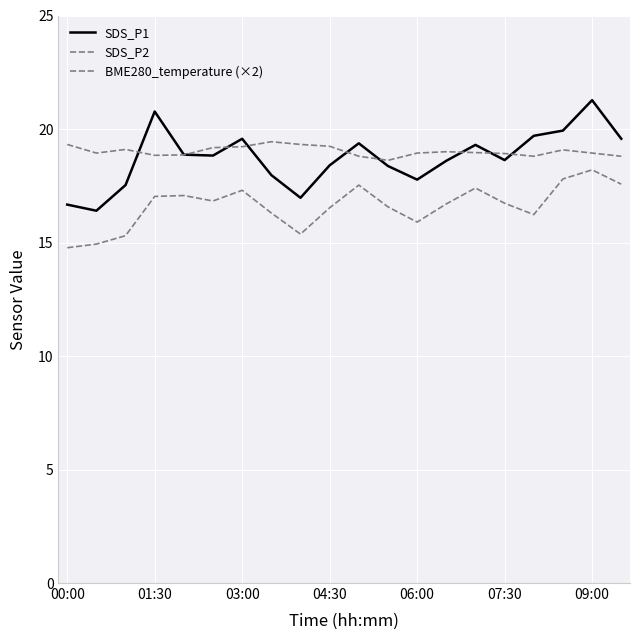

How many lines are shown in the chart?

3